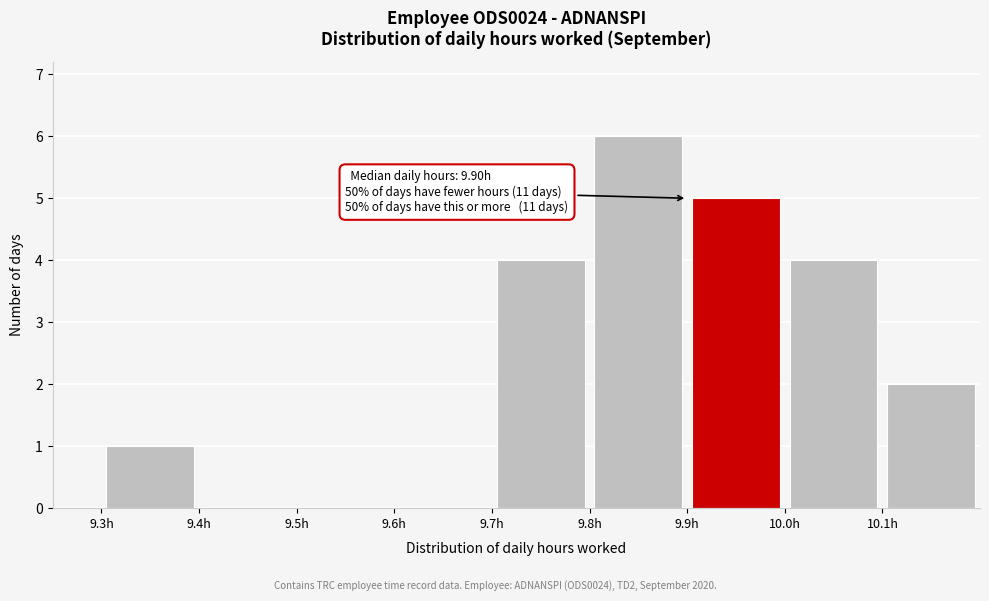

Over which range of the x-axis is the bar tallest?

9.8 to 9.9